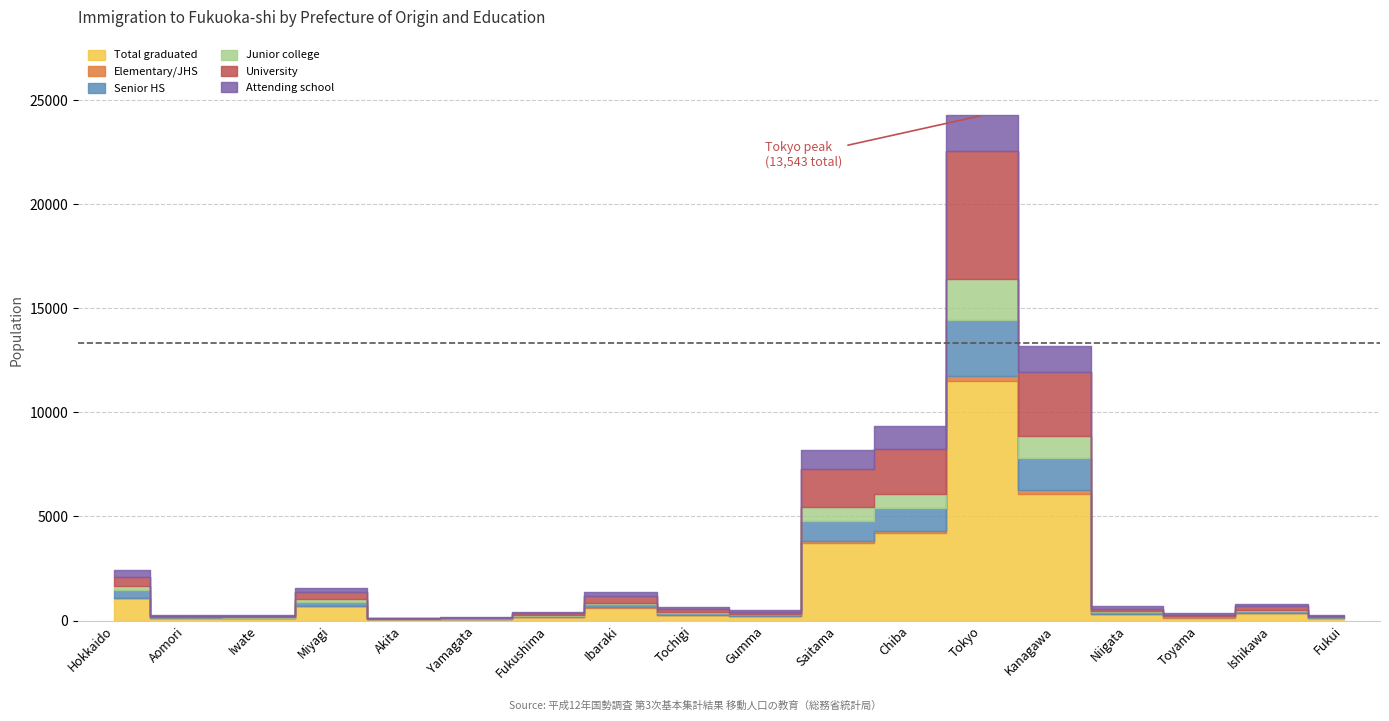

At how many categories does at least one series exceed 1033?

5